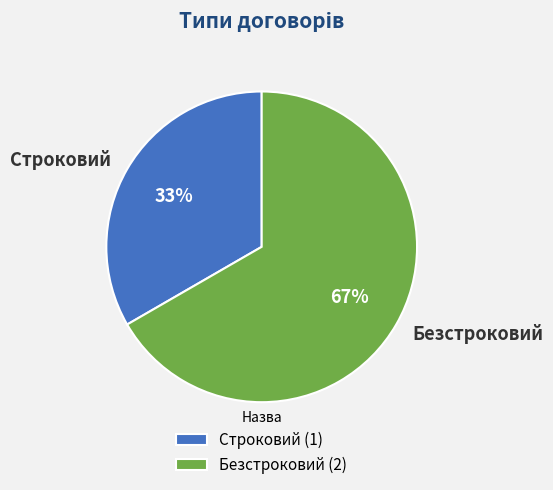

To the nearest percent, what is the average slice percentage?

50%